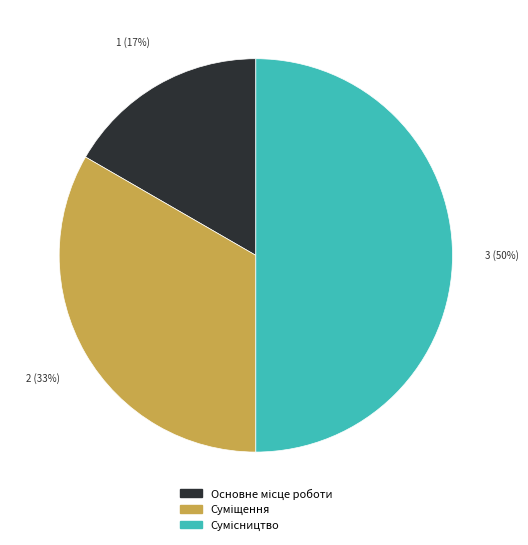

How many segments does this pie chart have?

3